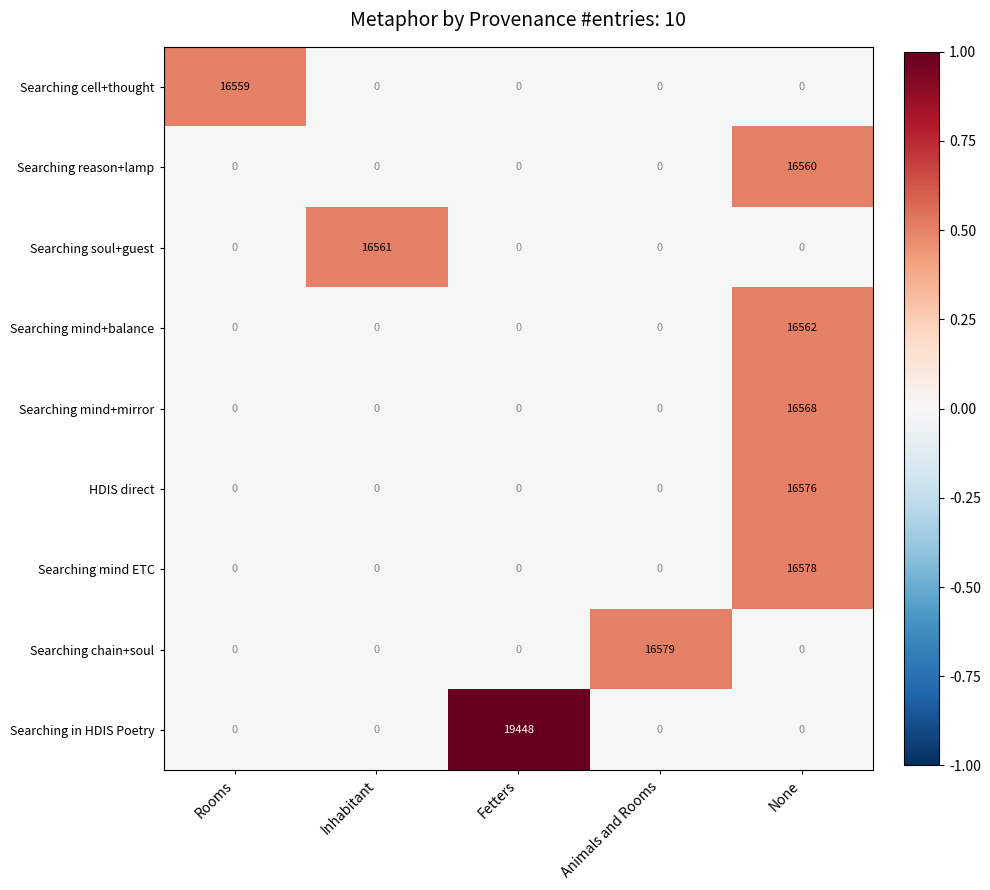

Rank the series by their maximum value, from lowest to highest.

Searching cell+thought, Searching reason+lamp, Searching soul+guest, Searching mind+balance, Searching mind+mirror, HDIS direct, Searching mind ETC, Searching chain+soul, Searching in HDIS Poetry